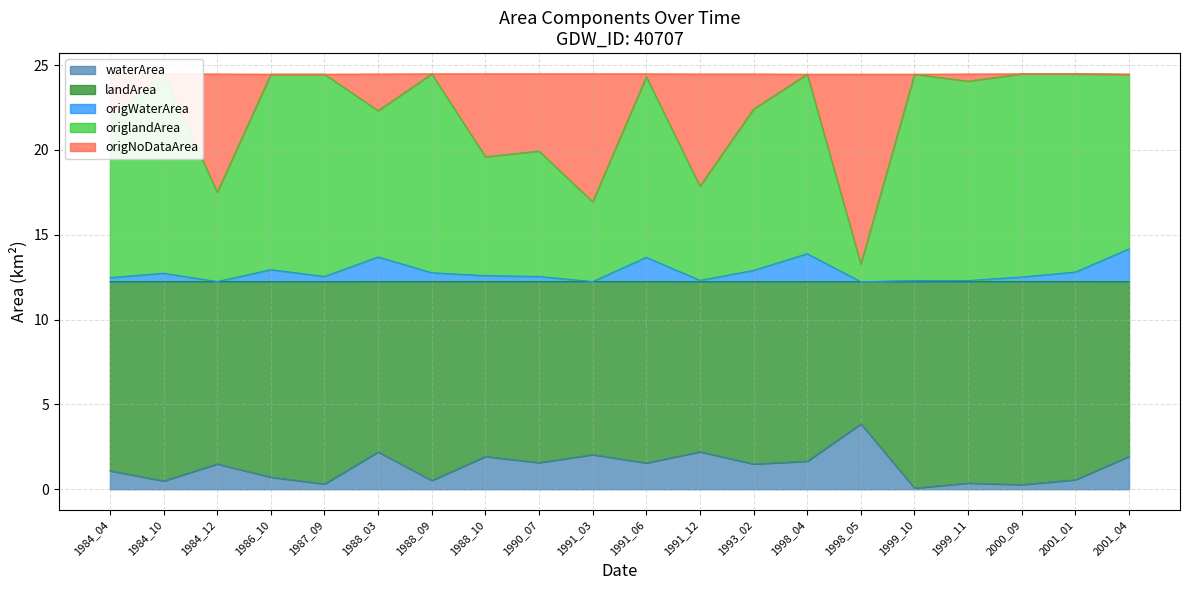

True or false: waterArea and origlandArea cross at least once.

False